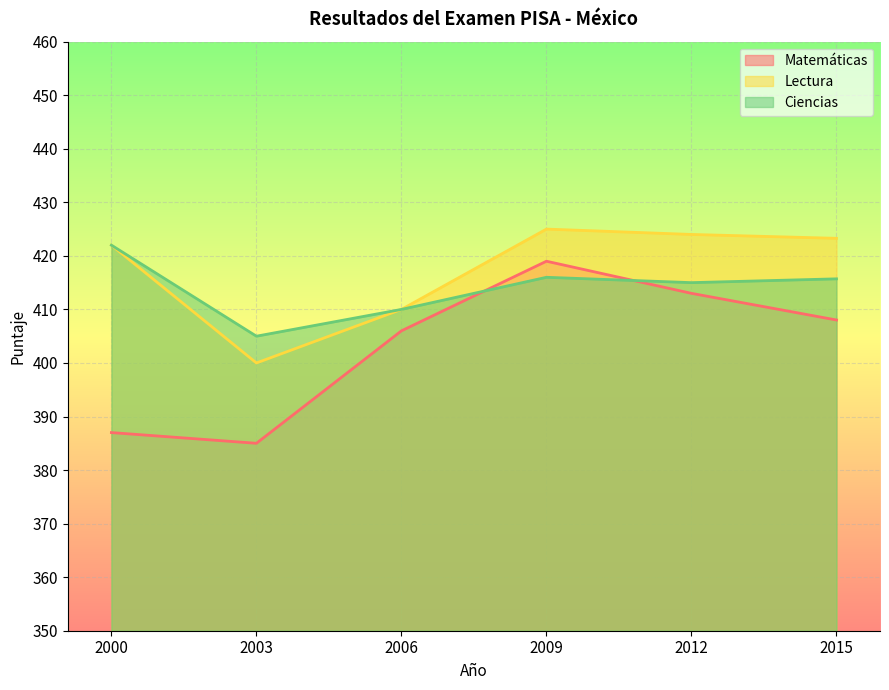

In Lectura, how many points are lower than both neighbors (excluding endpoints)?

1